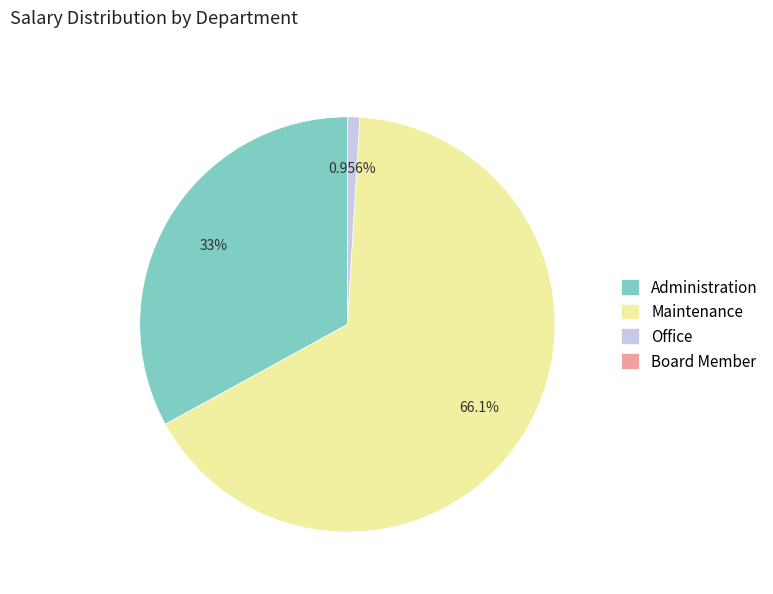

What is the largest slice in the pie chart?

Maintenance